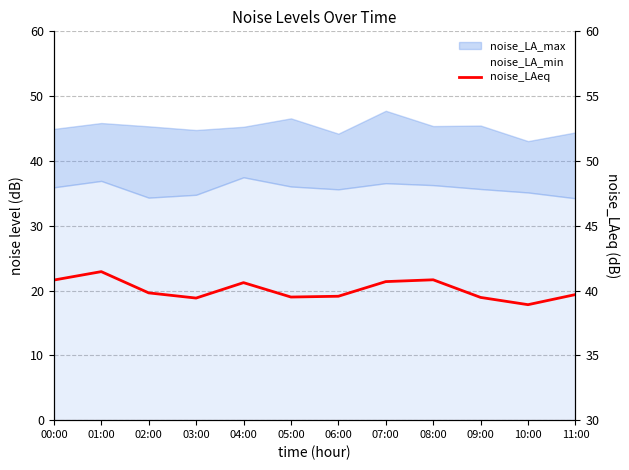

Which label corresponds to the smallest value in the chart?

10:00